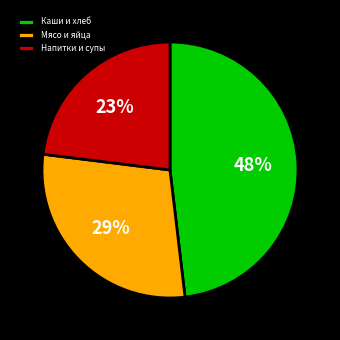

Which category has the smallest portion of the pie?

Напитки и супы